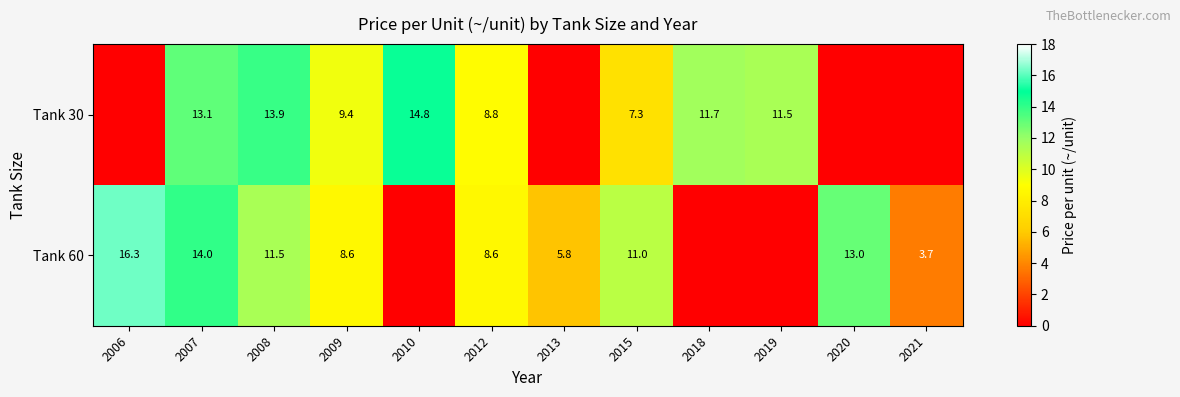

True or false: Tank 30 has a value of 11.2 at 2015.

False